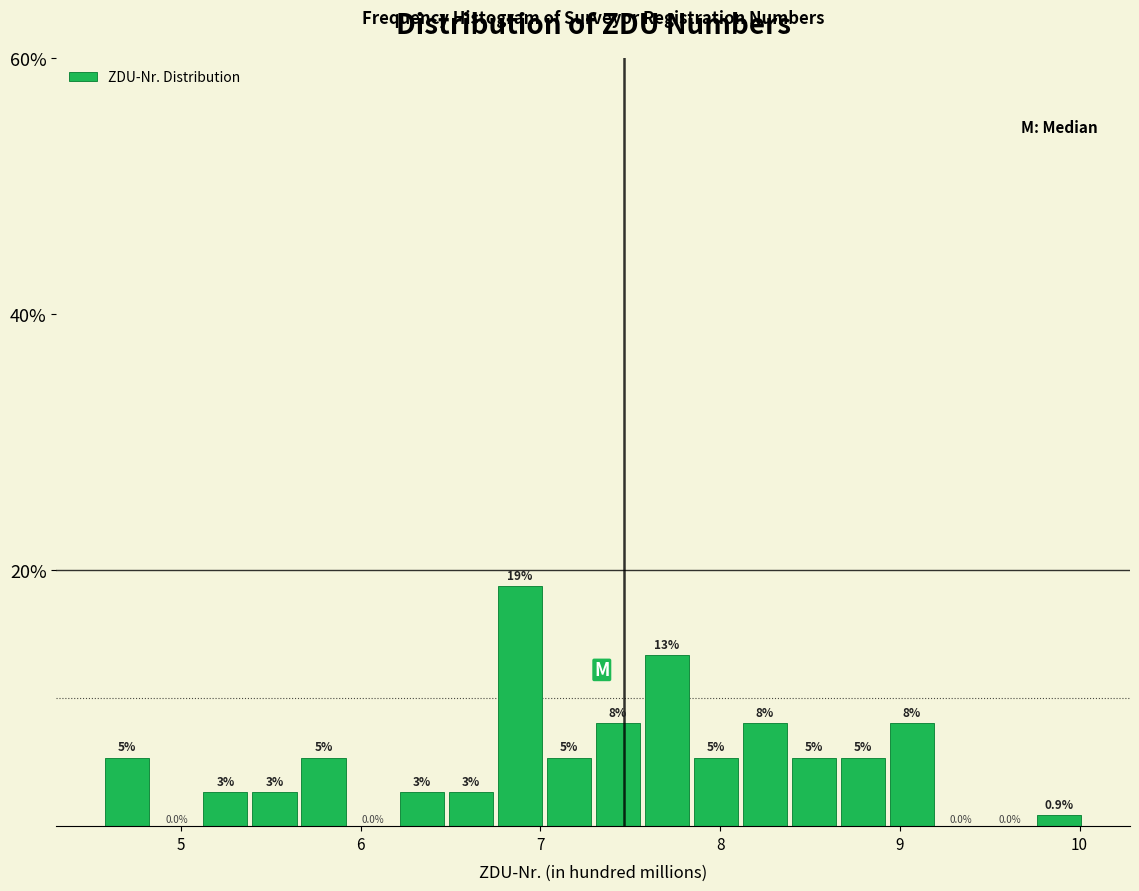

Around what value on the x-axis is the tallest bar? Give the approximate position of its centre, as read against the axis.

6.9